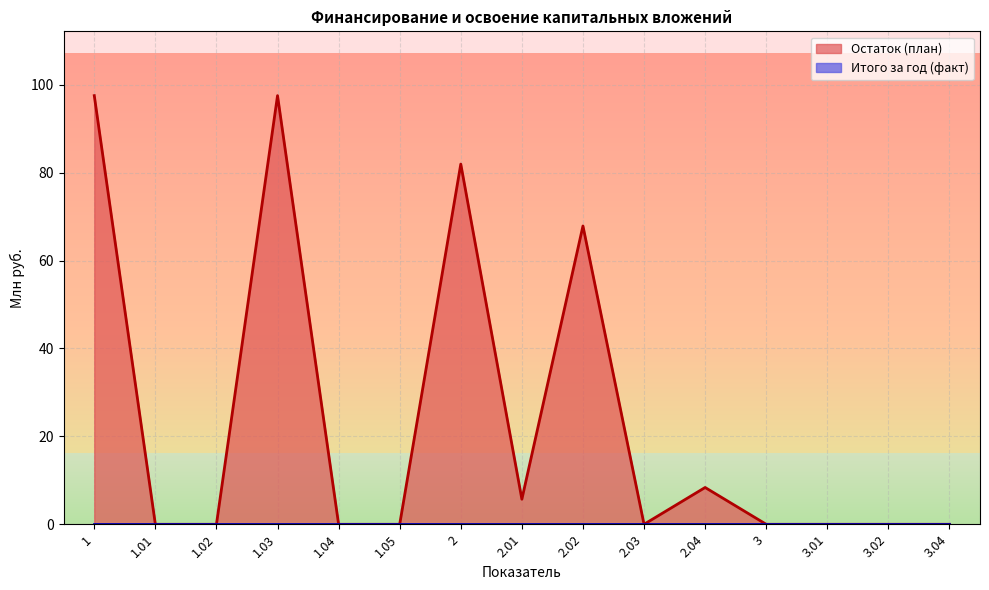

How many interior local peaks (higher than both neighbors) does the data have?

4